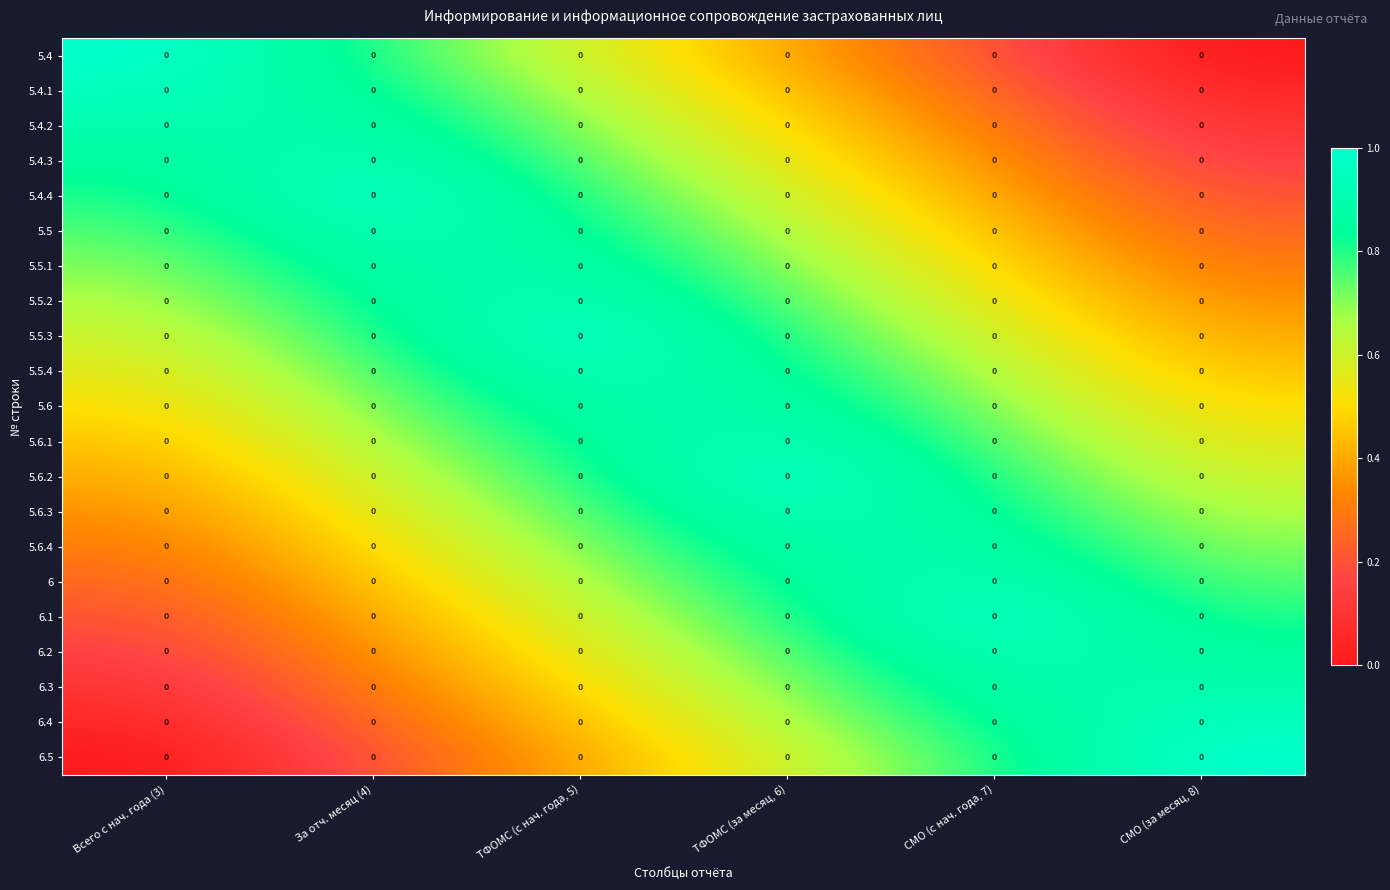

Read the 5.6.2 value at За отч. месяц (4).

0.6